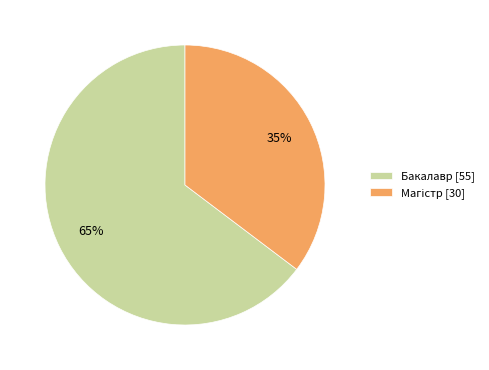

What percentage is the Бакалавр [55] slice, to the nearest percent?

65%